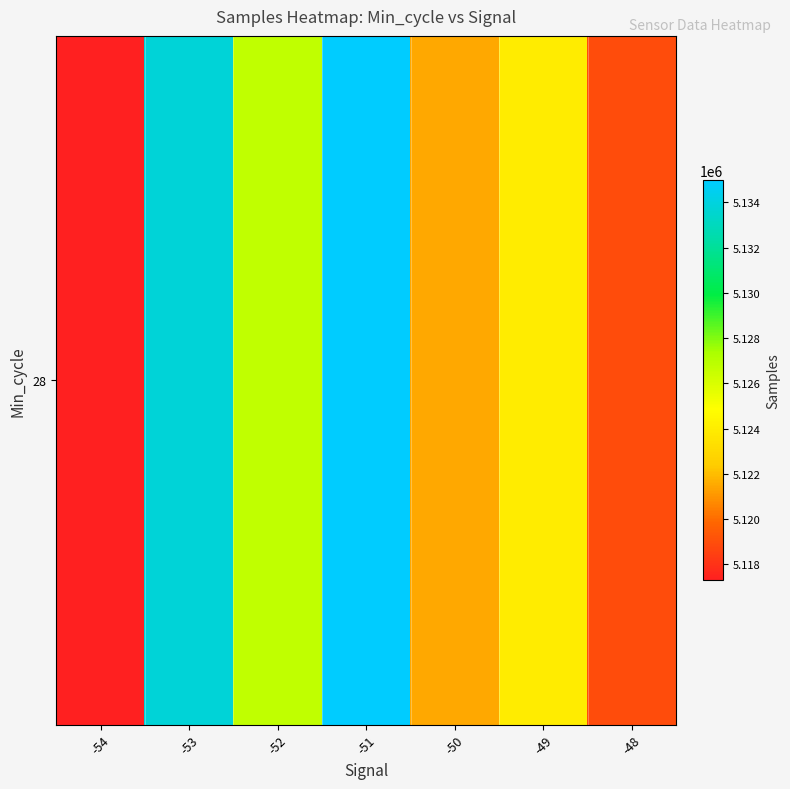

Which label corresponds to the largest value in the chart?

-51